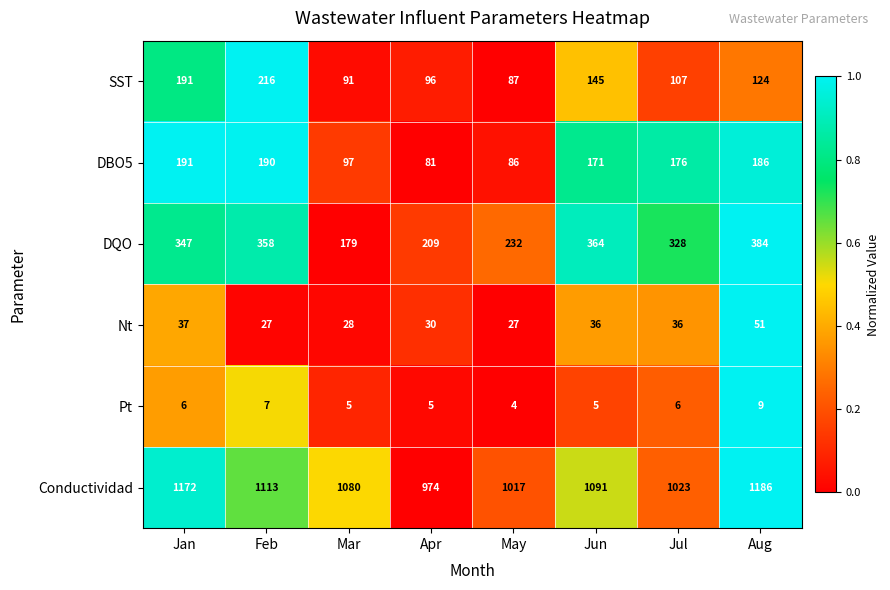

Which series has the largest total across all categories?

Conductividad